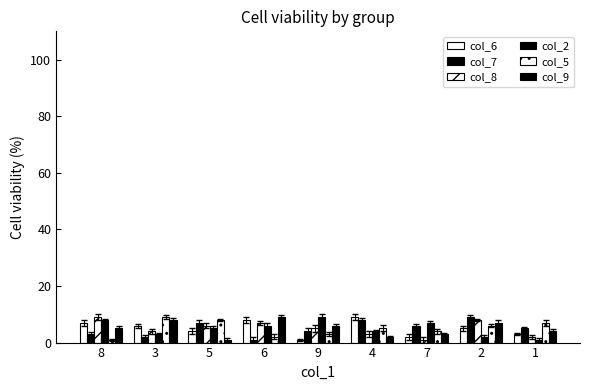

Where does the col_7 series first go above 5?

5